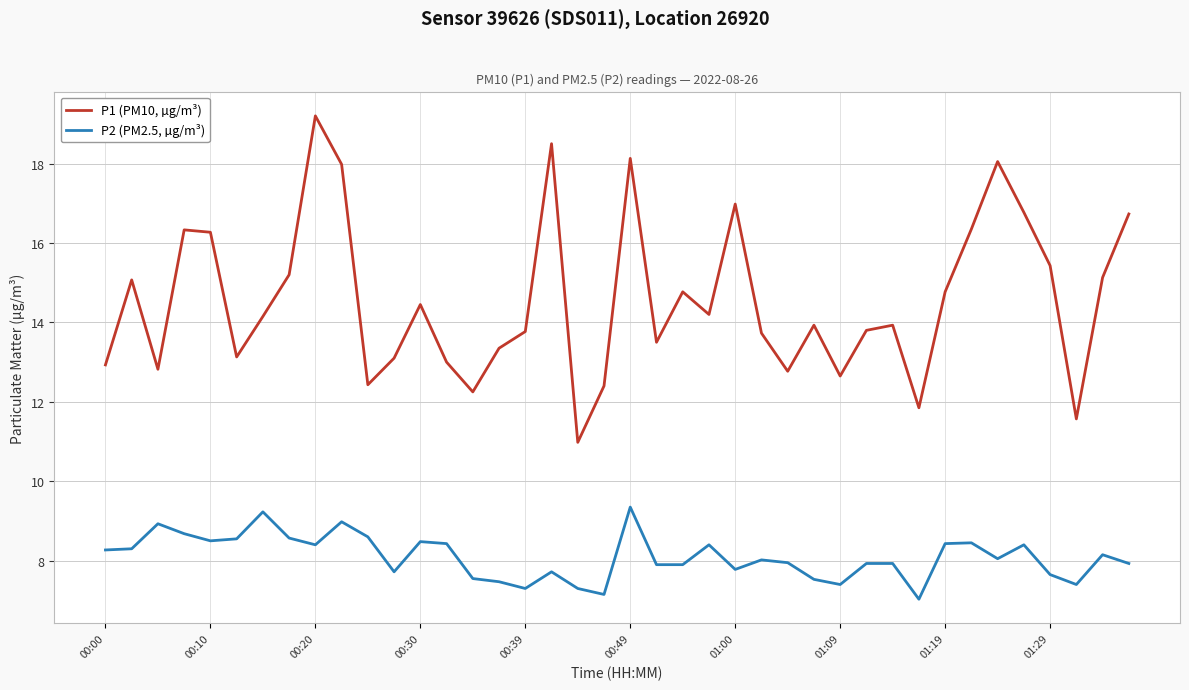

At how many categories does at least one series exceed 9?

40